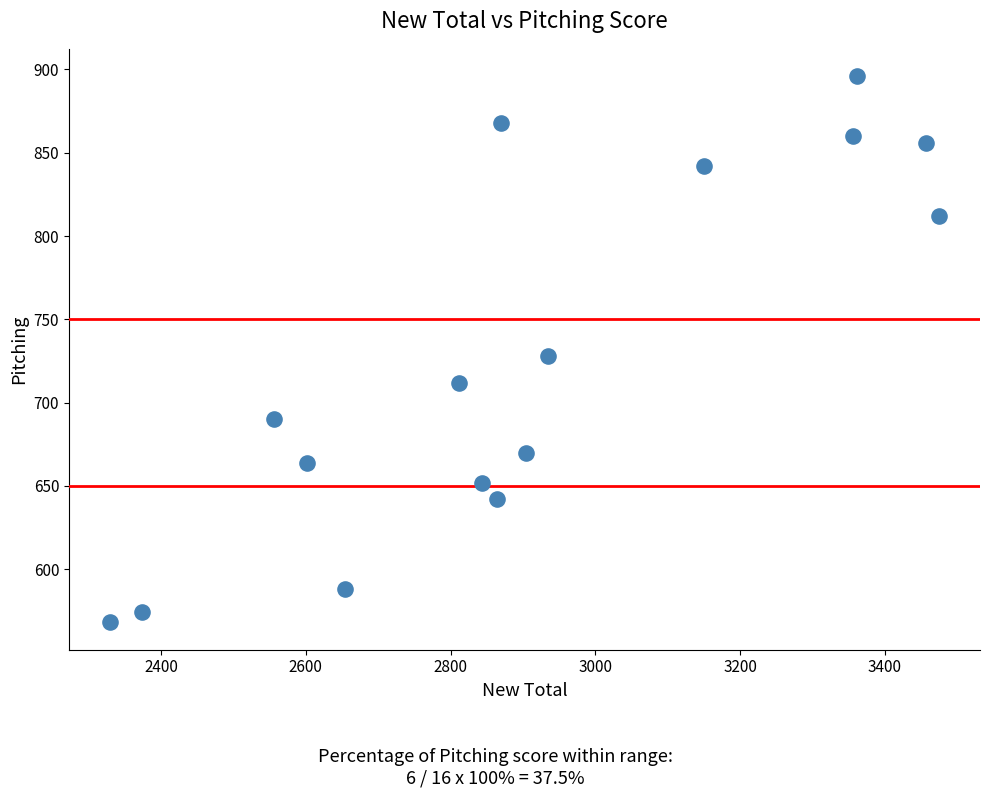

What Y value in the scatter plot is closest to 732?

728